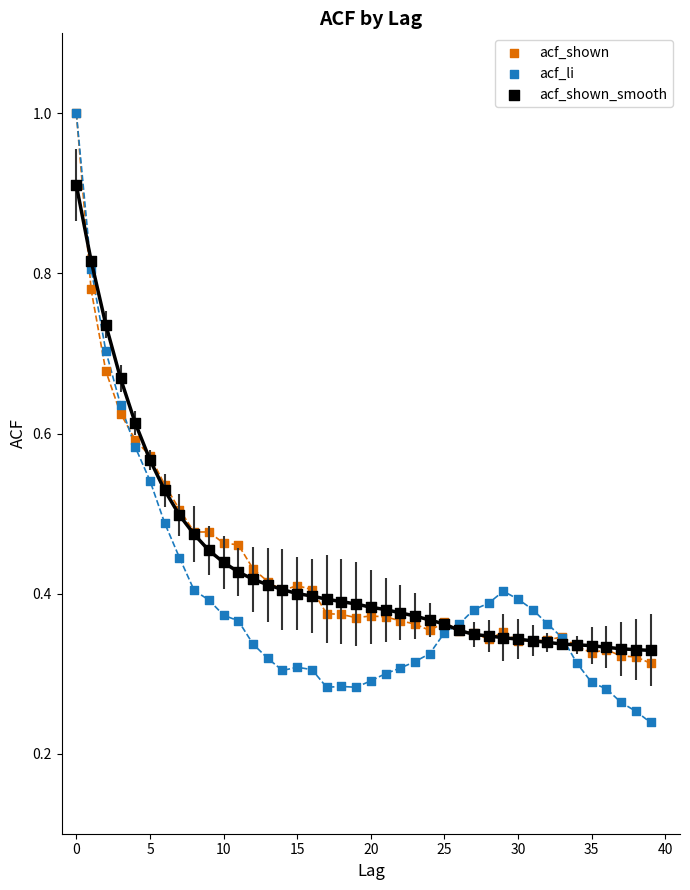

Which series reaches the minimum Y coordinate?

acf_li